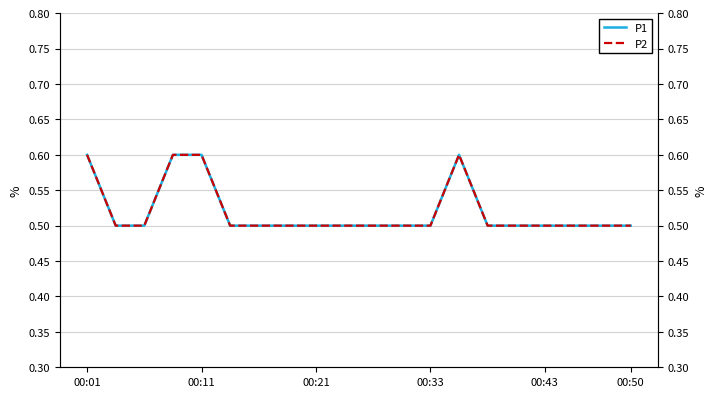

Is it true that P2 equals 0.5 at 00:21?

True